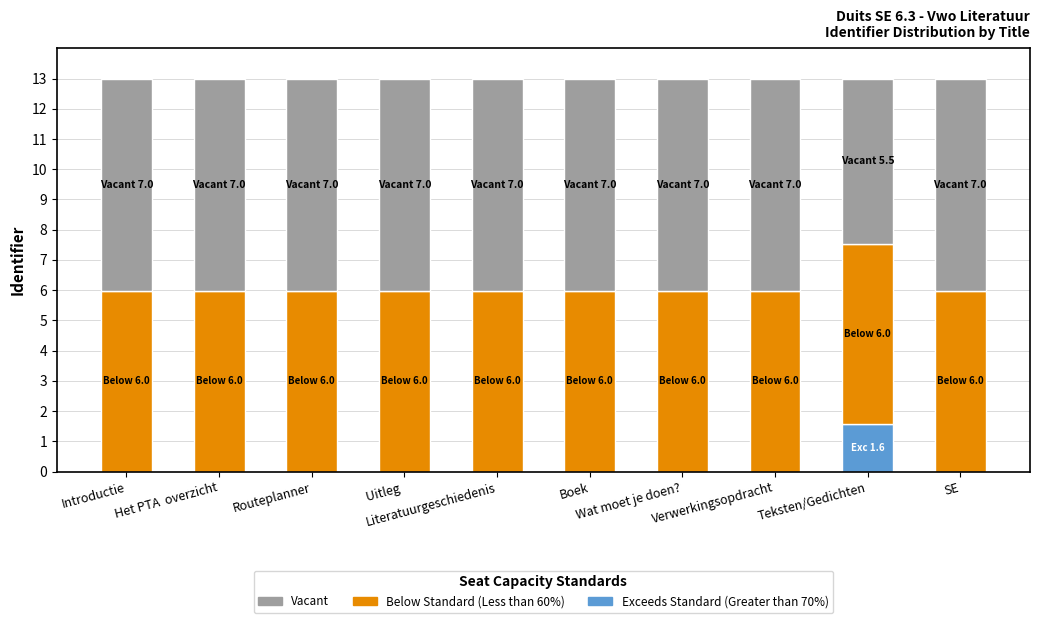

True or false: Exceeds Standard (Greater than 70%) has a value of 0.0 at Wat moet je doen?.

True